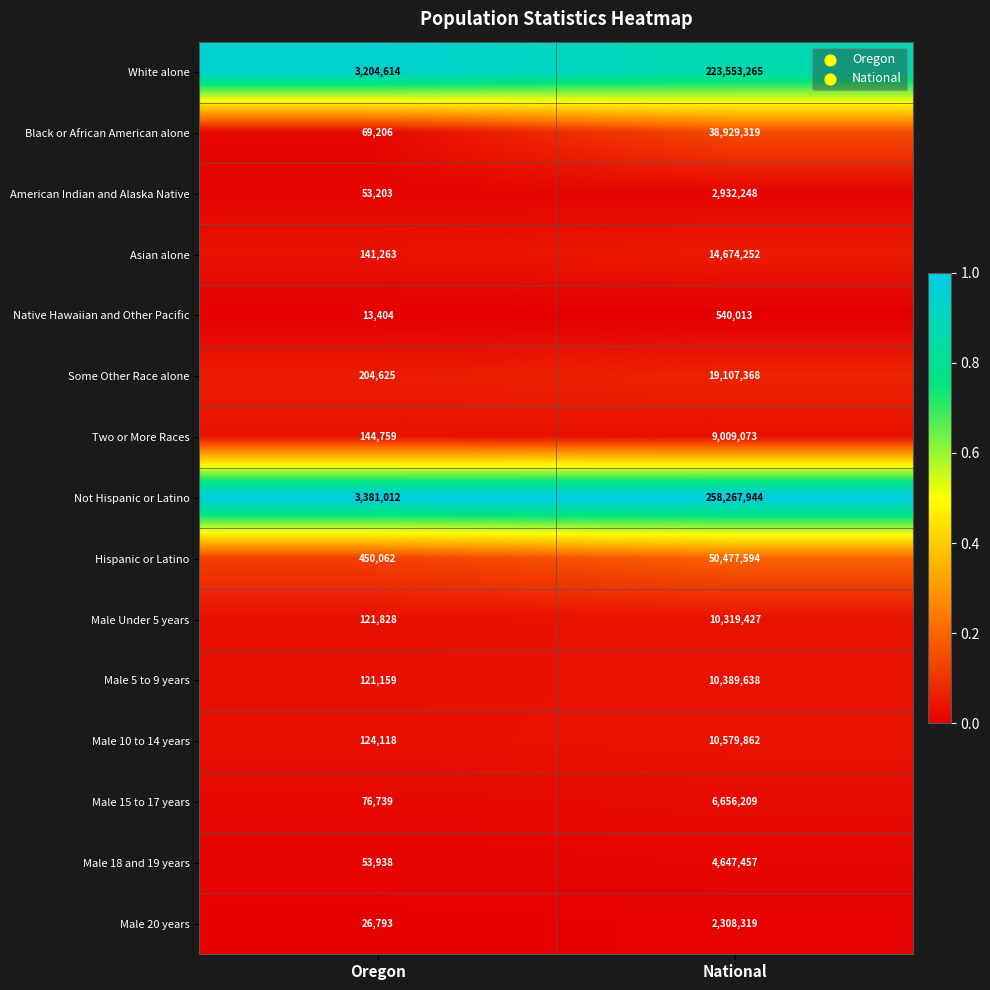

At which category is the sum across all series the highest?

National